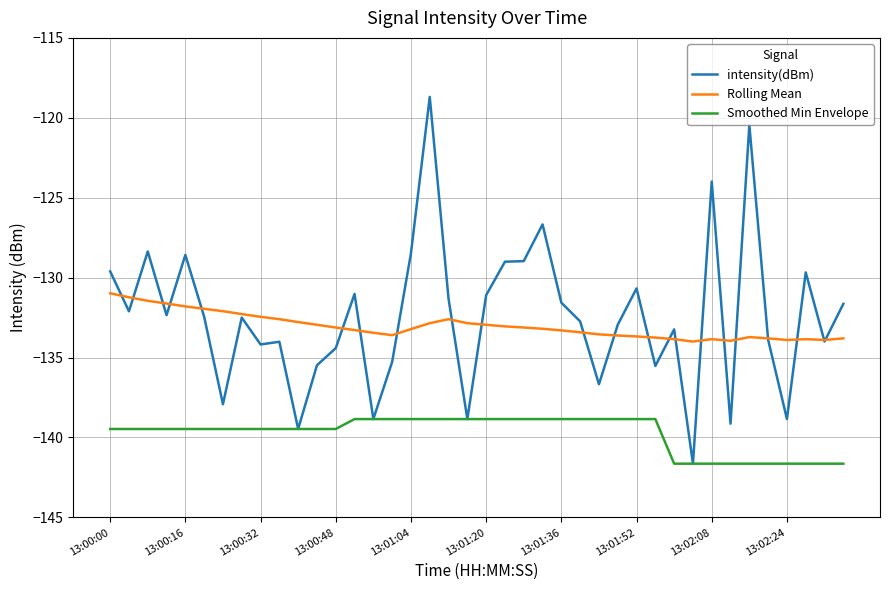

True or false: Smoothed Min Envelope and Rolling Mean cross at least once.

False